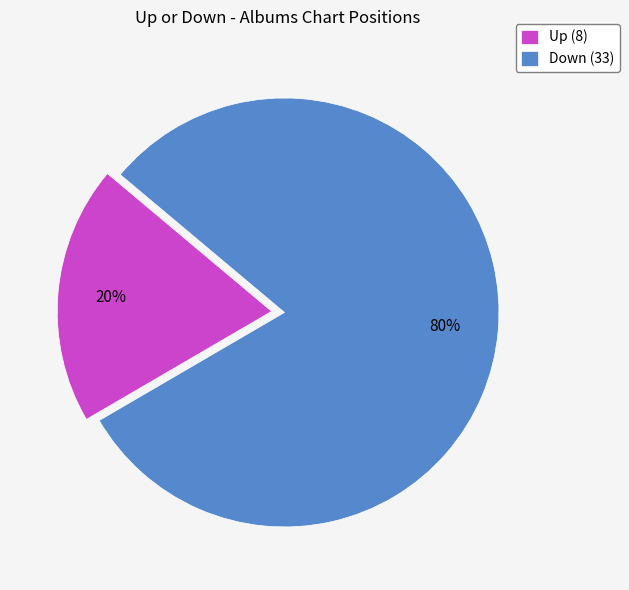

Which category has the biggest portion of the pie?

Down (33)